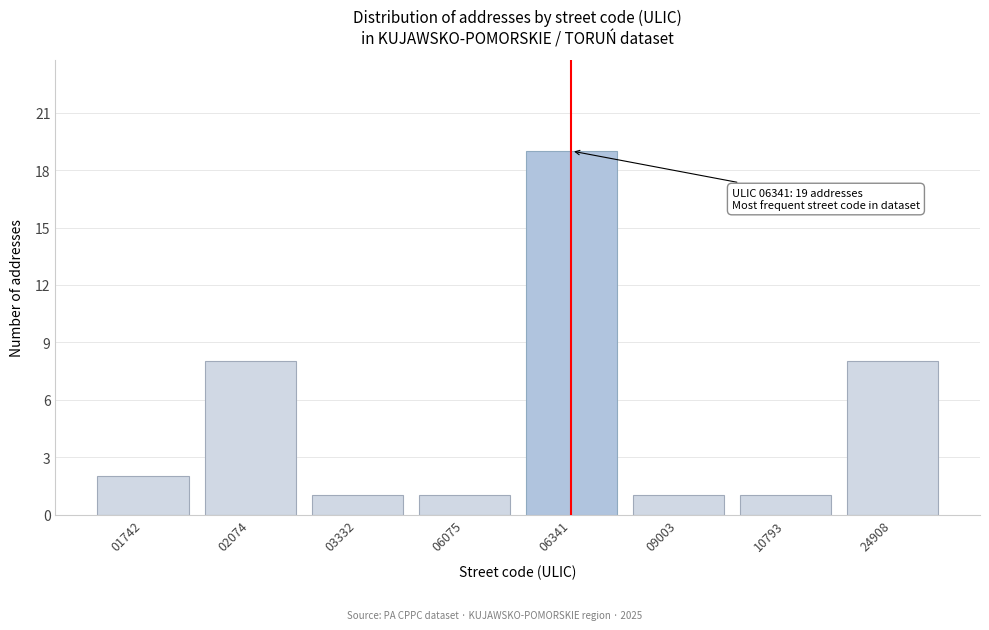

Reading left to right, list all the values displayed in this chart.

01742=2	02074=8	03332=1	06075=1	06341=19	09003=1	10793=1	24908=8